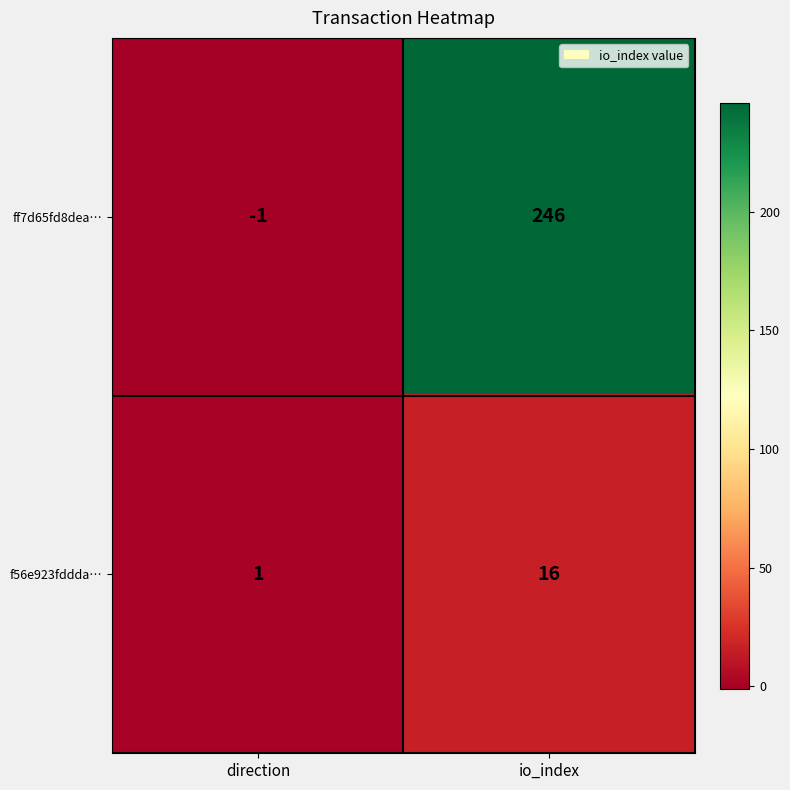

True or false: ff7d65fd8dea… has a value of -1 at direction.

True